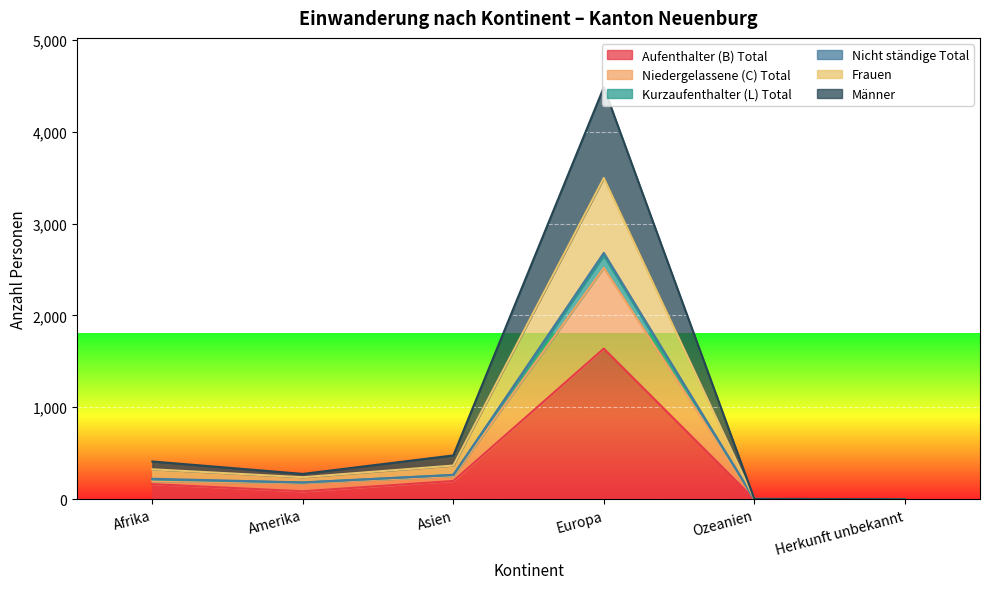

What position from the left is Europa?

4